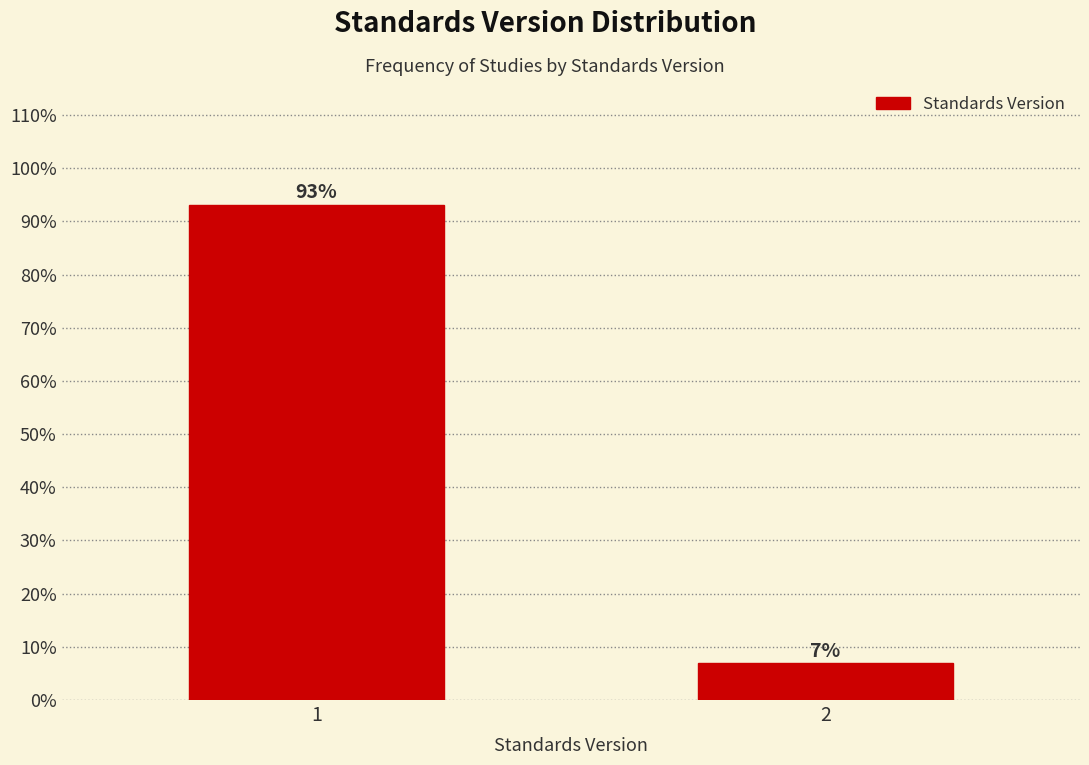

What is the value of the 1st bar from the left?

93.1